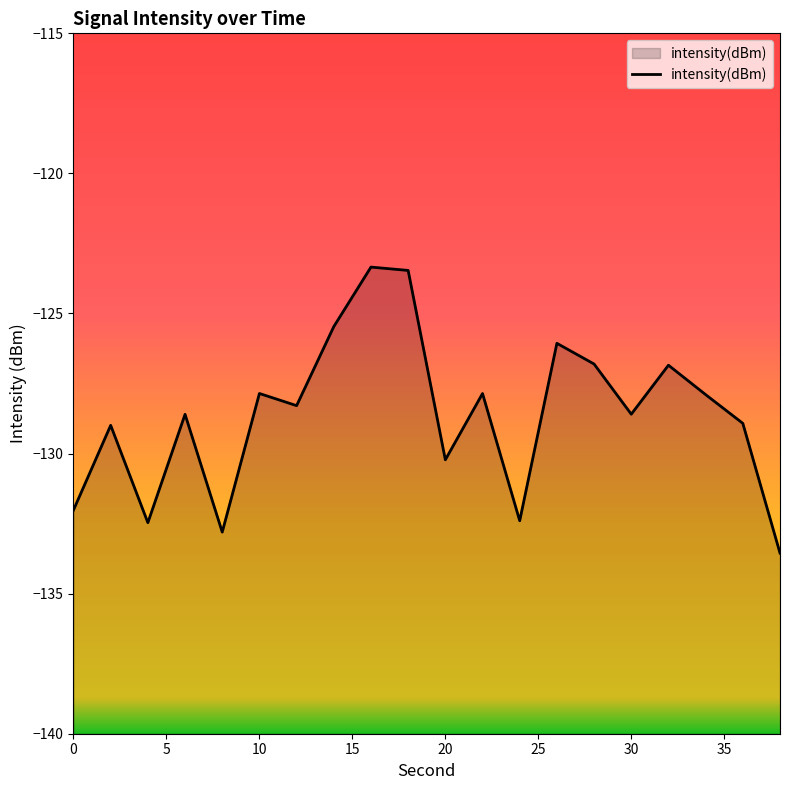

At which category does the chart reach its minimum across all series?

38